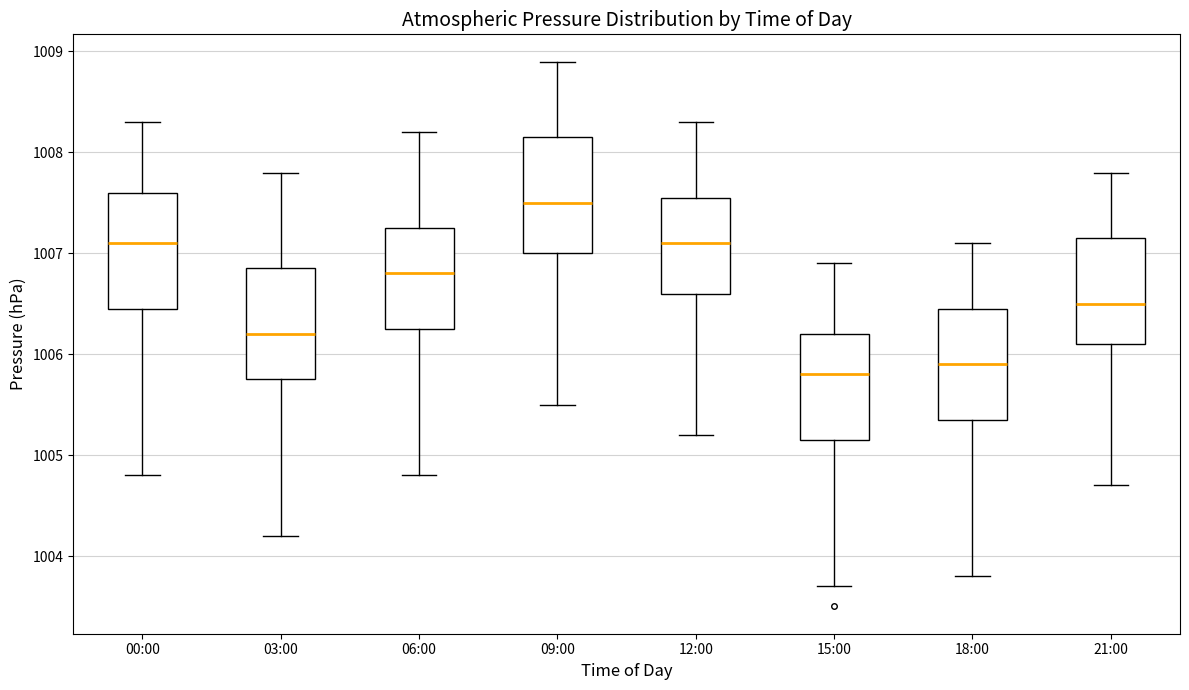

Reading left to right, transcribe this box plot: for each box, give where its median line is, the range the box spans, and where its two whiskers end, as read against the y-axis. The values are not printed on the chart, so give them approximately, as read against the axis.

00:00: median 1007.1, box 1006.5 to 1007.6, whiskers 1004.8 to 1008.3
03:00: median 1006.2, box 1005.8 to 1006.9, whiskers 1004.2 to 1007.8
06:00: median 1006.8, box 1006.3 to 1007.3, whiskers 1004.8 to 1008.2
09:00: median 1007.5, box 1007.0 to 1008.2, whiskers 1005.5 to 1008.9
12:00: median 1007.1, box 1006.6 to 1007.6, whiskers 1005.2 to 1008.3
15:00: median 1005.8, box 1005.2 to 1006.2, whiskers 1003.7 to 1006.9
18:00: median 1005.9, box 1005.4 to 1006.5, whiskers 1003.8 to 1007.1
21:00: median 1006.5, box 1006.1 to 1007.2, whiskers 1004.7 to 1007.8